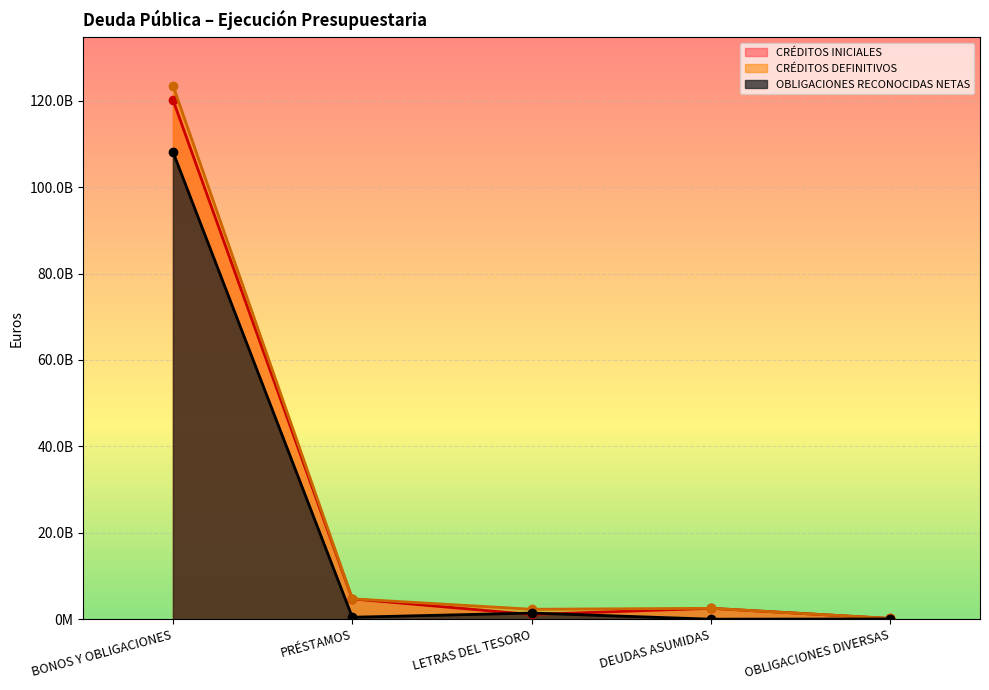

What is the difference between the maximum and second lowest values in the OBLIGACIONES RECONOCIDAS NETAS series?

108073850772.6